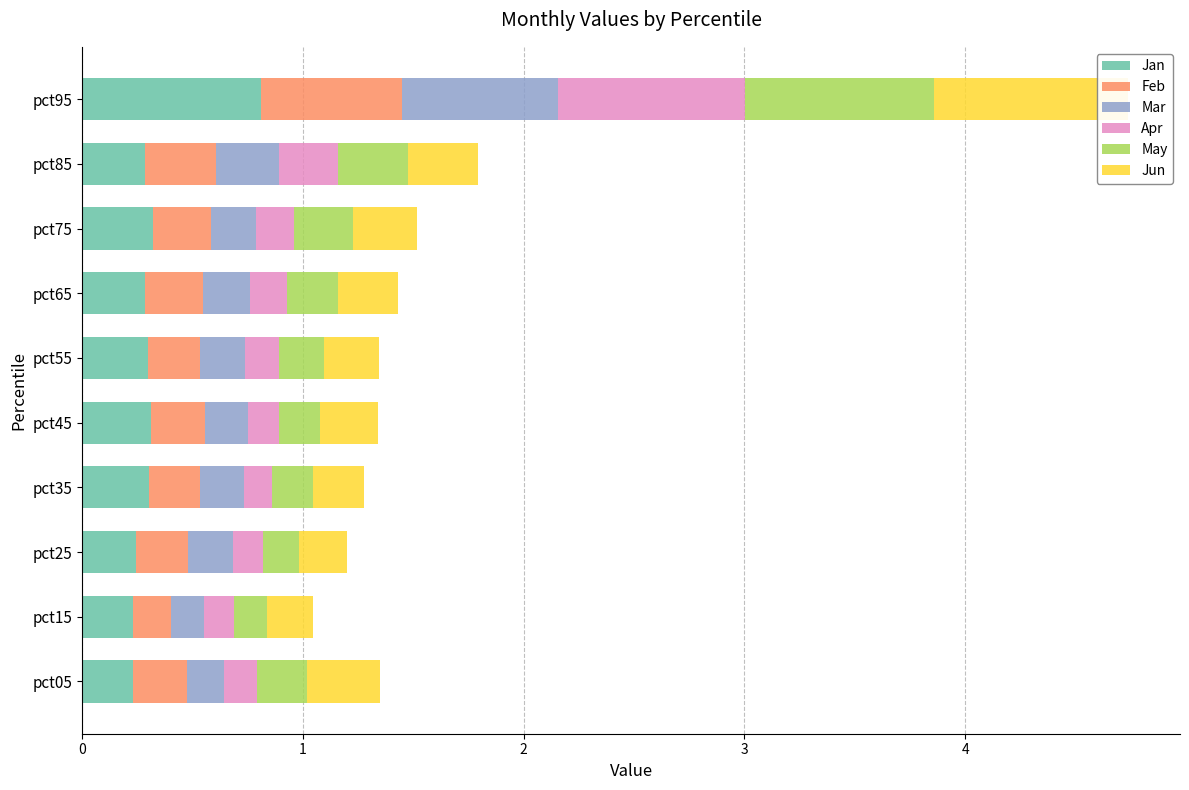

How many series are shown in this chart?

6